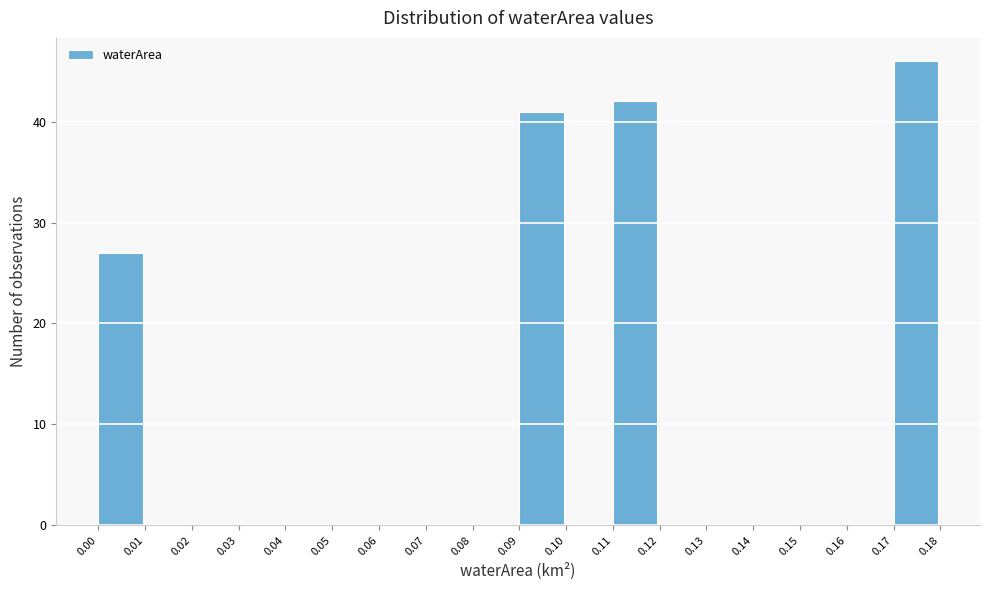

Reading left to right, transcribe this chart: for each bar, give the range it covers on the x-axis and its height. The values are not printed on the chart, so give them approximately, as read against the axis.

0.00 to 0.01: 27
0.01 to 0.02: 0
0.02 to 0.03: 0
0.03 to 0.04: 0
0.04 to 0.05: 0
0.05 to 0.06: 0
0.06 to 0.07: 0
0.07 to 0.08: 0
0.08 to 0.09: 0
0.09 to 0.10: 41
0.10 to 0.11: 0
0.11 to 0.12: 42
0.12 to 0.13: 0
0.13 to 0.14: 0
0.14 to 0.15: 0
0.15 to 0.16: 0
0.16 to 0.17: 0
0.17 to 0.18: 46